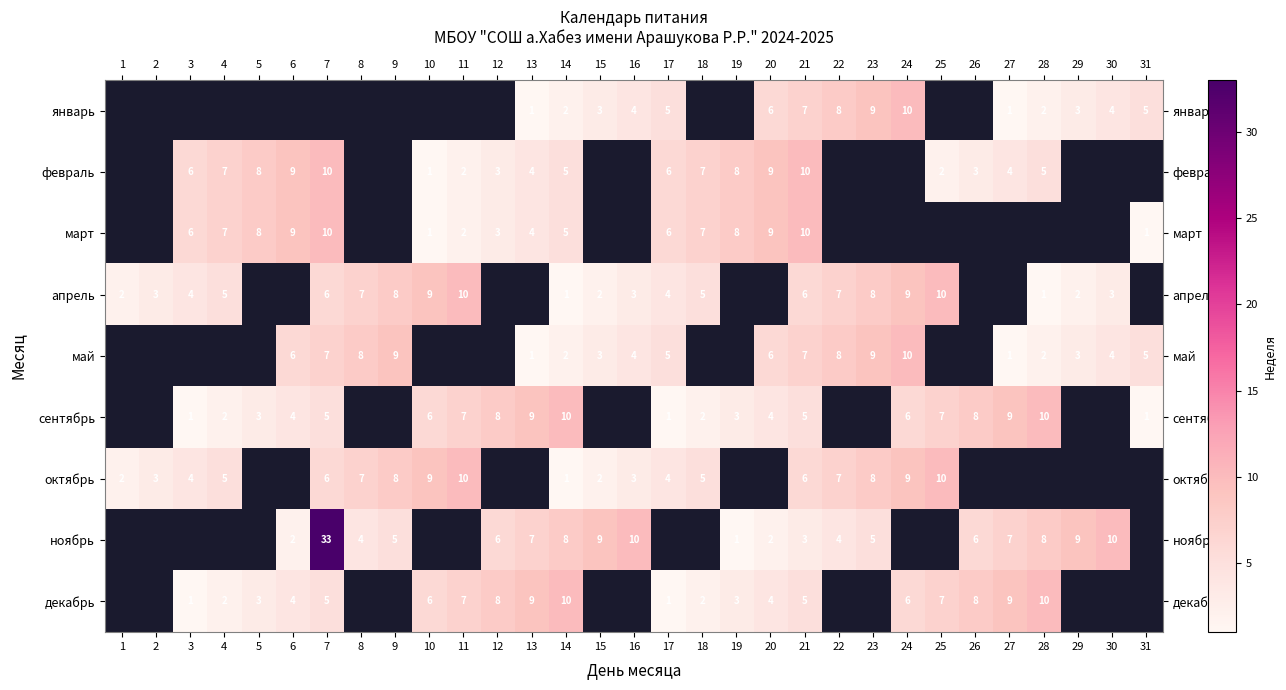

True or false: декабрь has a value of 3 at 26.

False